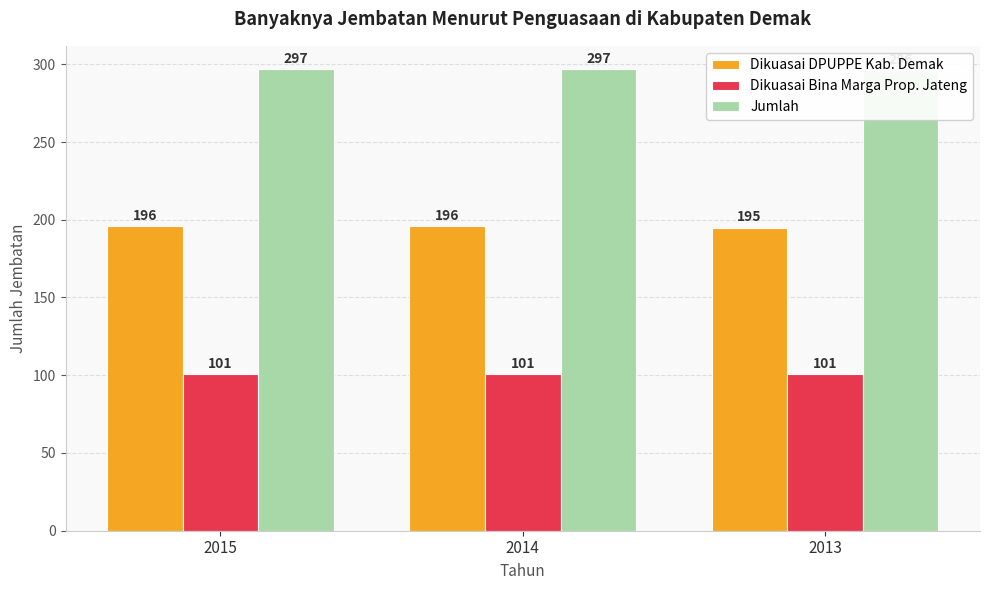

Rank the series at 2015 from highest to lowest value.

Jumlah, Dikuasai DPUPPE Kab. Demak, Dikuasai Bina Marga Prop. Jateng